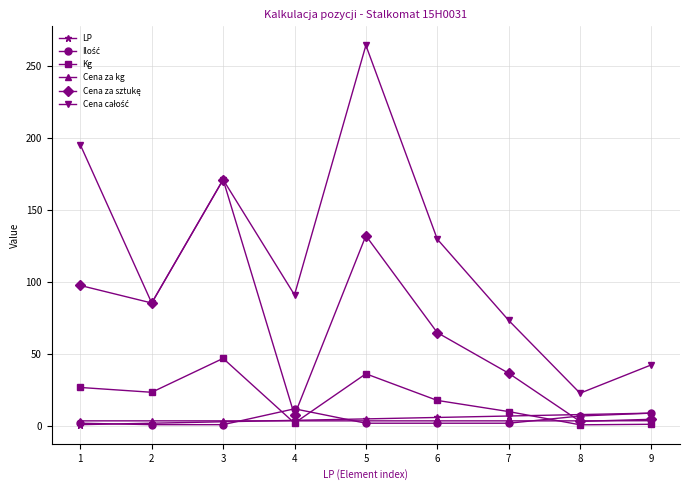

True or false: Kg has a value of 6.7 at 6.

False